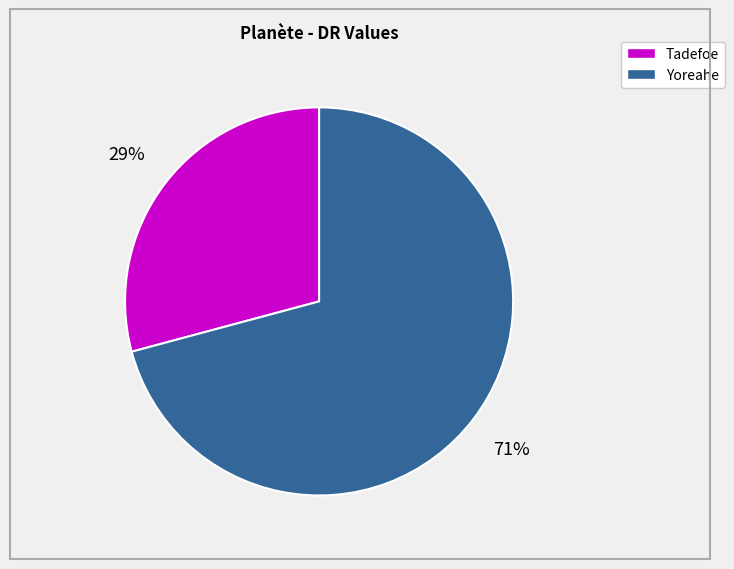

True or false: Tadefoe accounts for 42% of the total.

False